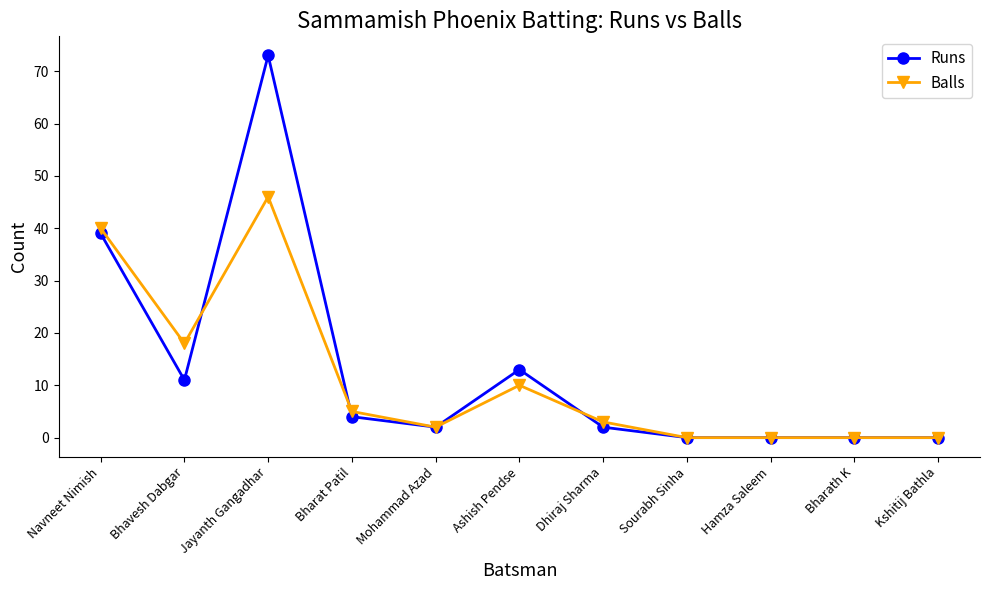

Between which two adjacent categories do Balls and Runs first intersect?

Bhavesh Dabgar and Jayanth Gangadhar